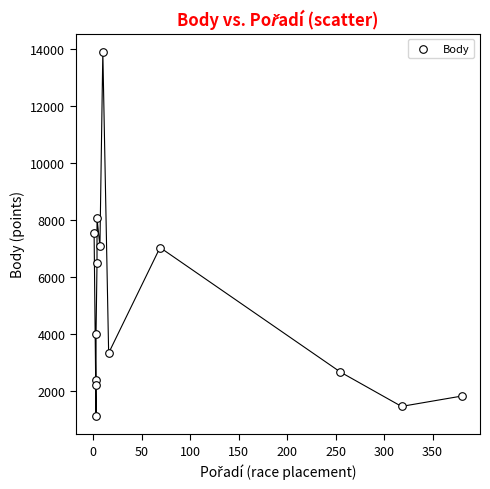

What is the range of X values (max minus min)?

379